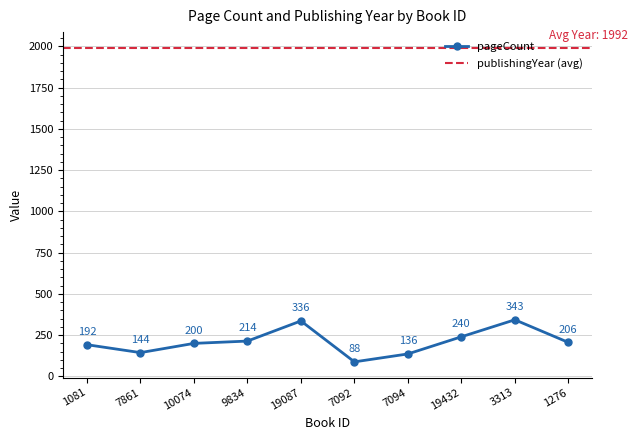

Rank the categories by value from highest to lowest.

3313, 19087, 19432, 9834, 1276, 10074, 1081, 7861, 7094, 7092